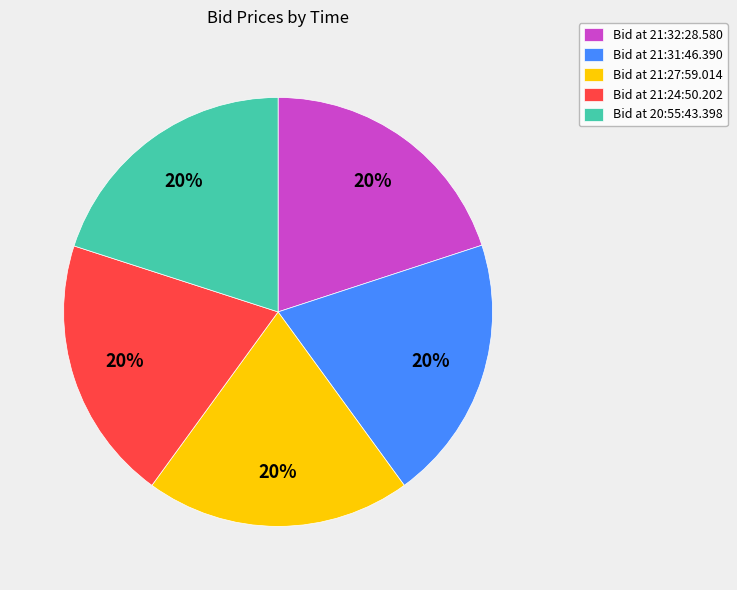

Is there a majority slice in this chart?

No